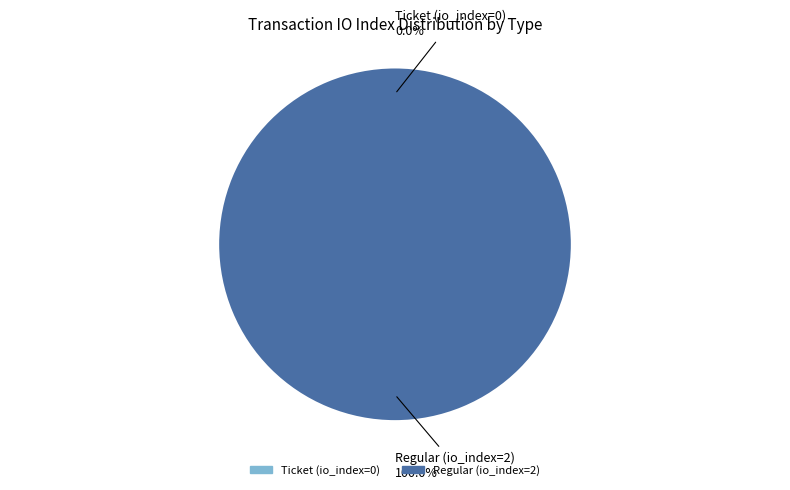

How many slices are in this pie chart?

2